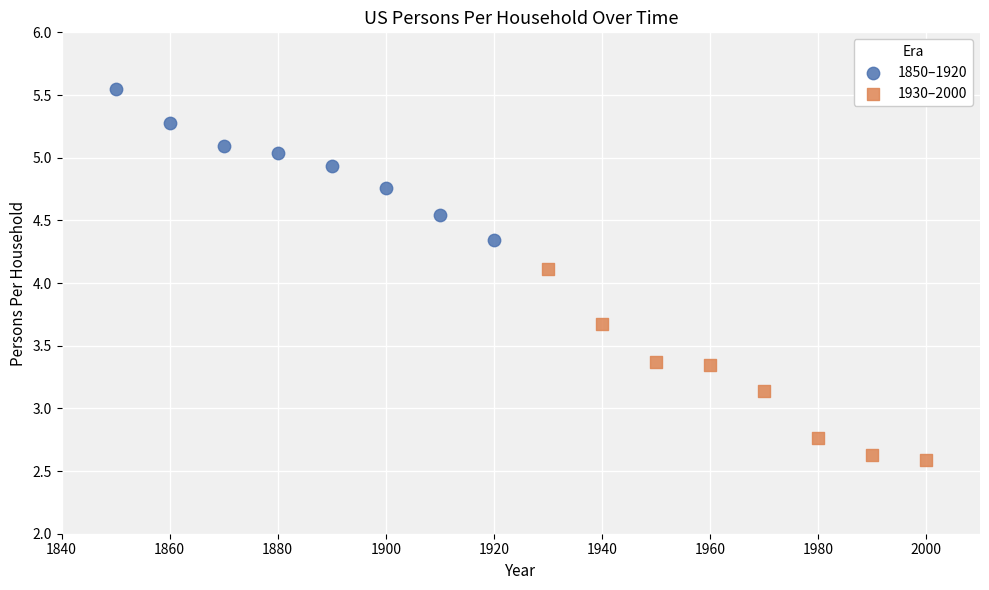

Which series has the widest spread of Y values?

1930–2000